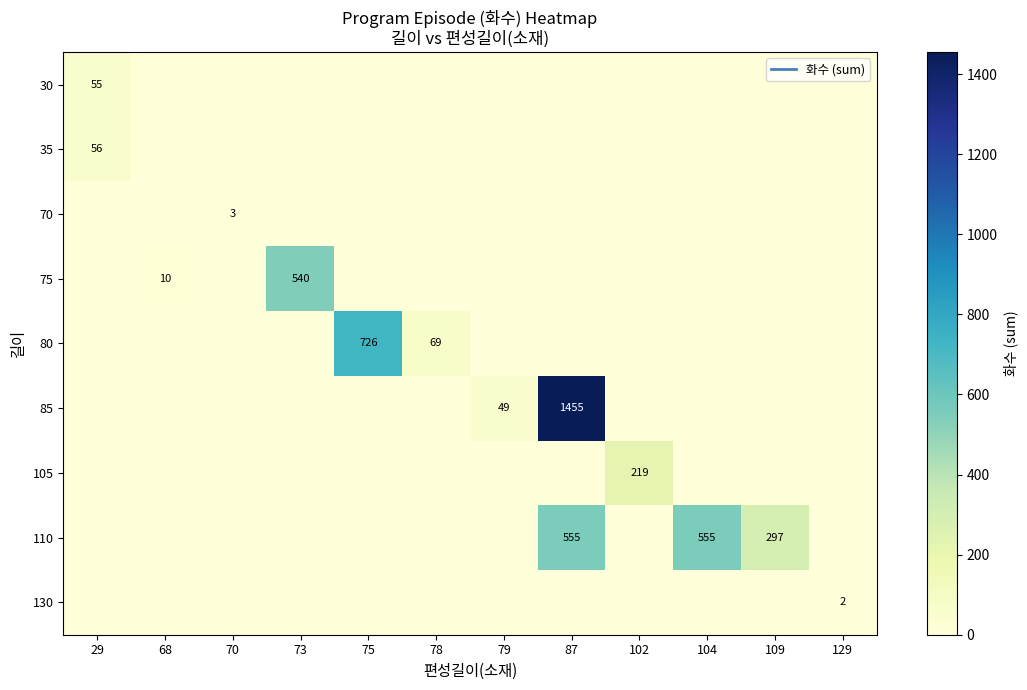

What is the total value across all series at 87?

2010